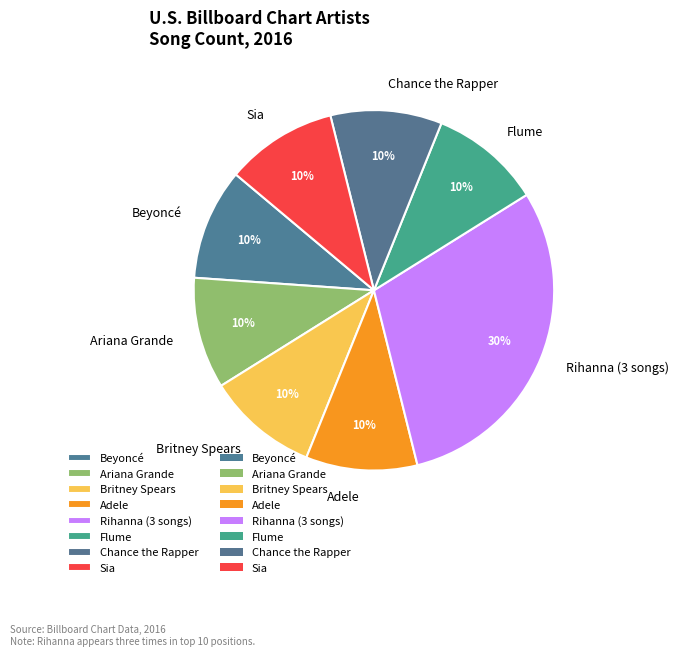

Which slice is the largest?

Rihanna (3 songs)